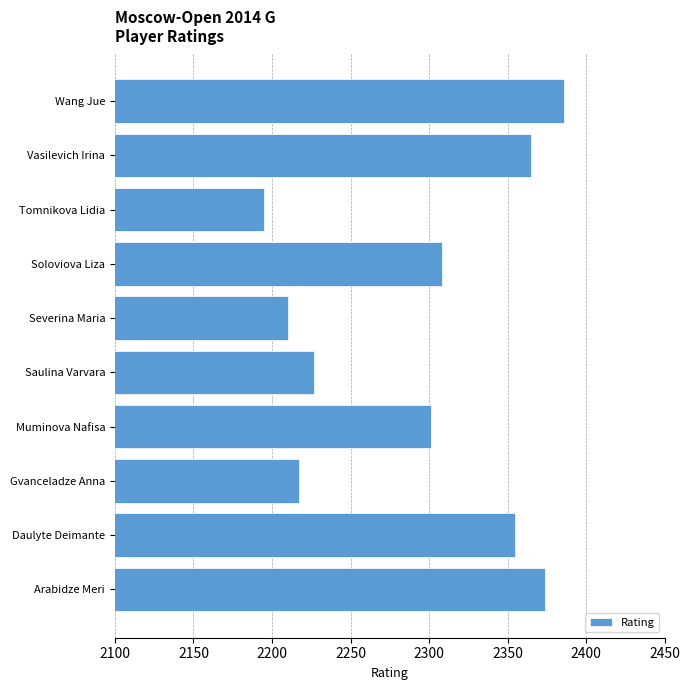

The chart shows a value of 2301 at Muminova Nafisa. True or false?

True